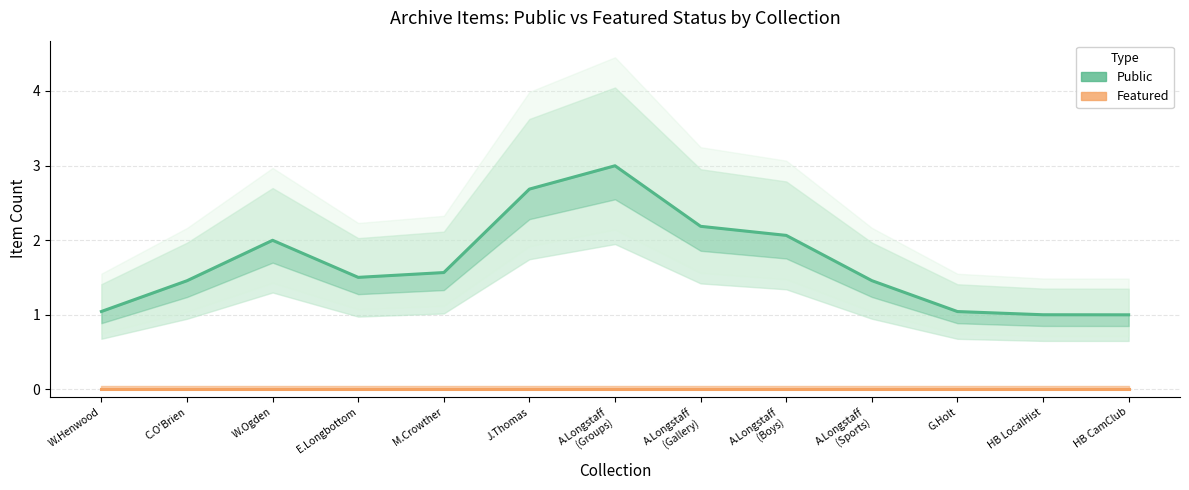

What are all the series names shown in the legend?

Public, Featured